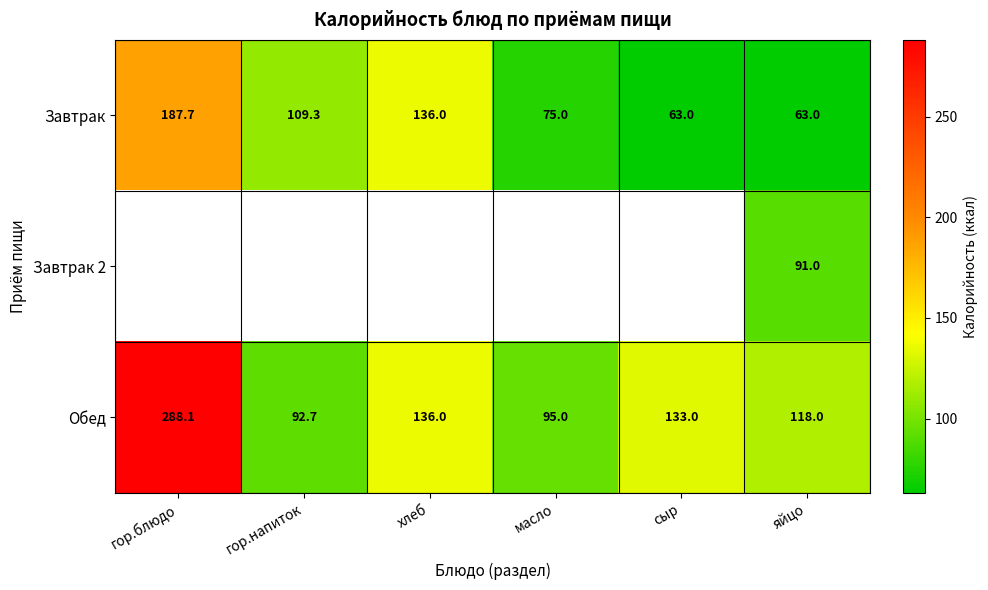

What is the average value of the Завтрак series?

105.7